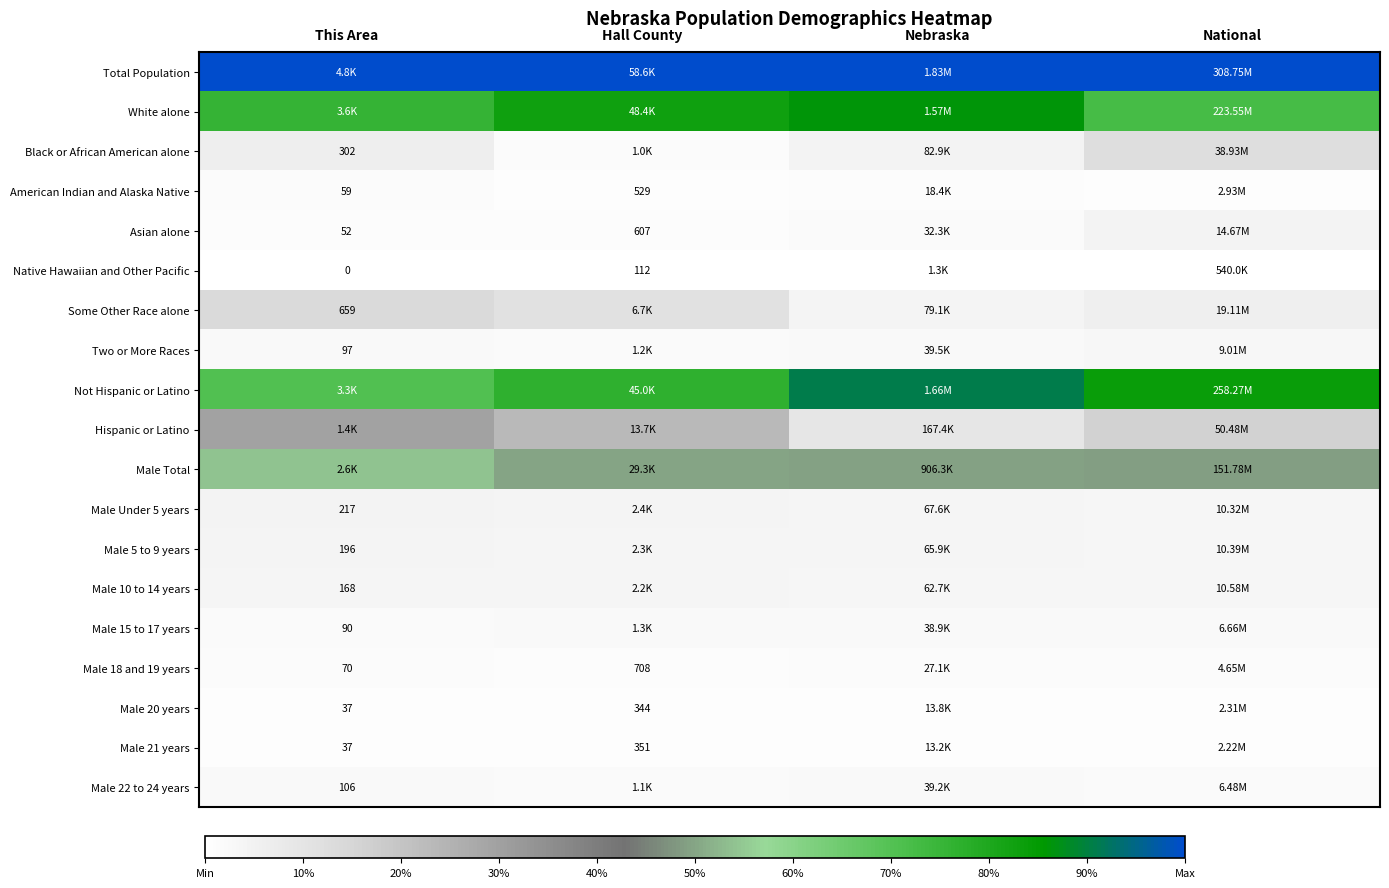

Is the value of Not Hispanic or Latino at This Area greater than the value of Male 21 years at This Area?

Yes